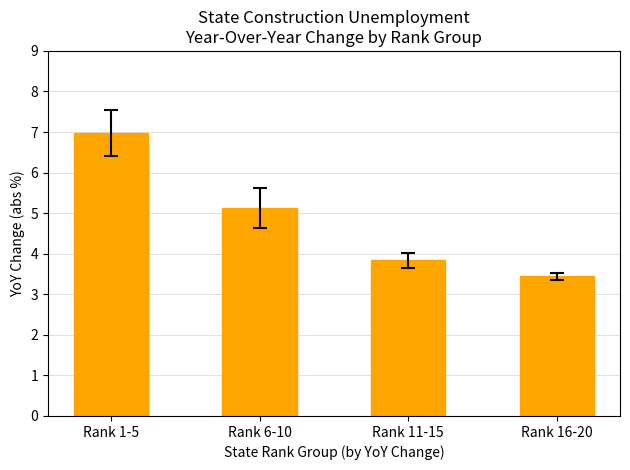

What is the difference between the maximum and minimum values?

3.5